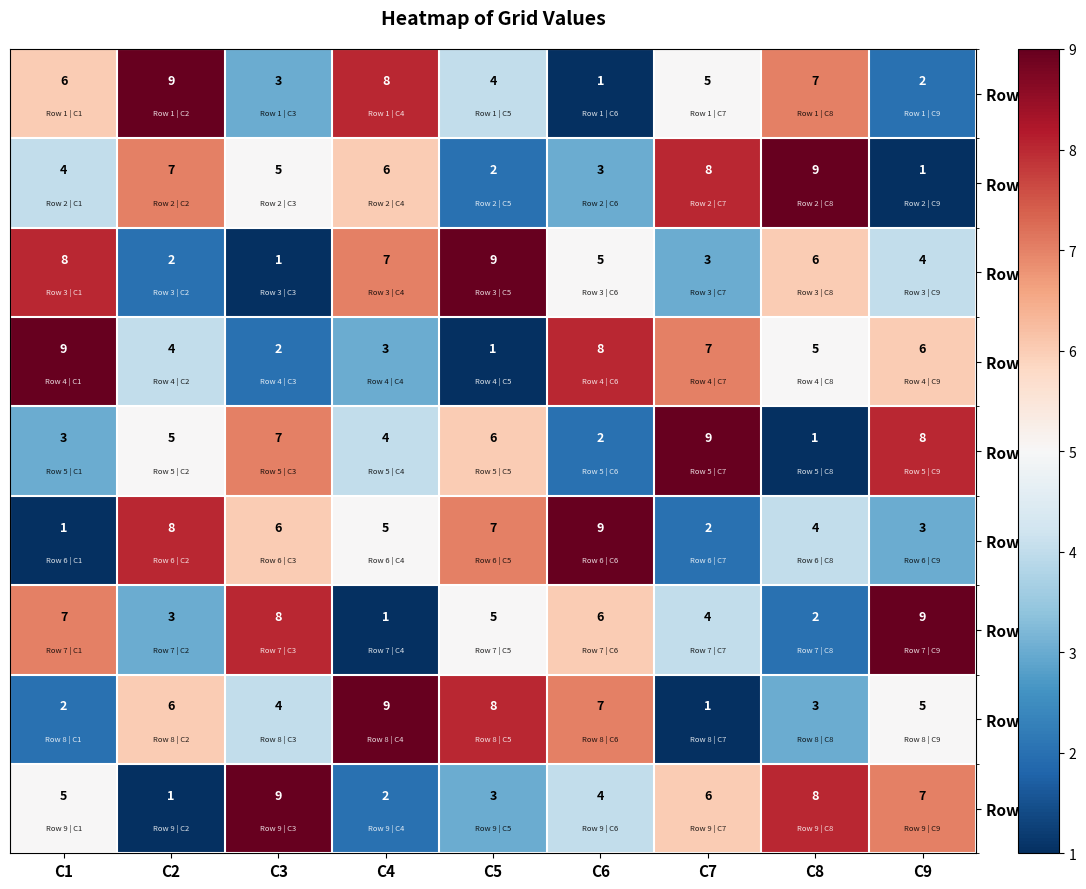

What is the difference between the second highest and minimum values in the Row 1 series?

7